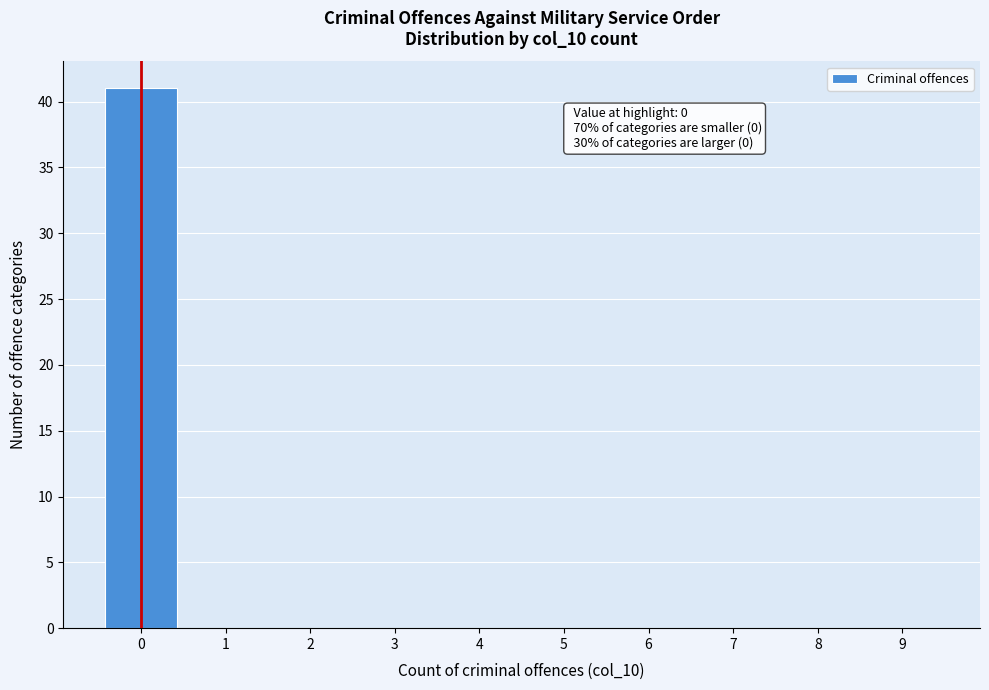

Reading left to right, what are all the values shown in this chart?

0=41	1=0	2=0	3=0	4=0	5=0	6=0	7=0	8=0	9=0